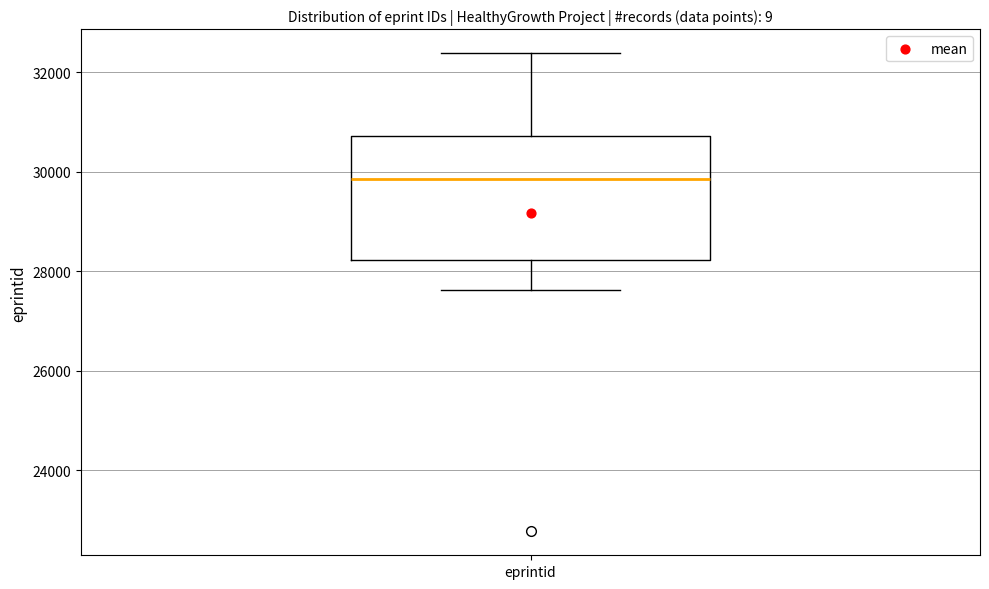

Read this box plot against the y-axis: the position of the median line, the range covered by the box, and the ends of both whiskers. The values are not printed on the chart, so give them approximately, as read against the axis.

median 29800, box 28200 to 30800, whiskers 27600 to 32400